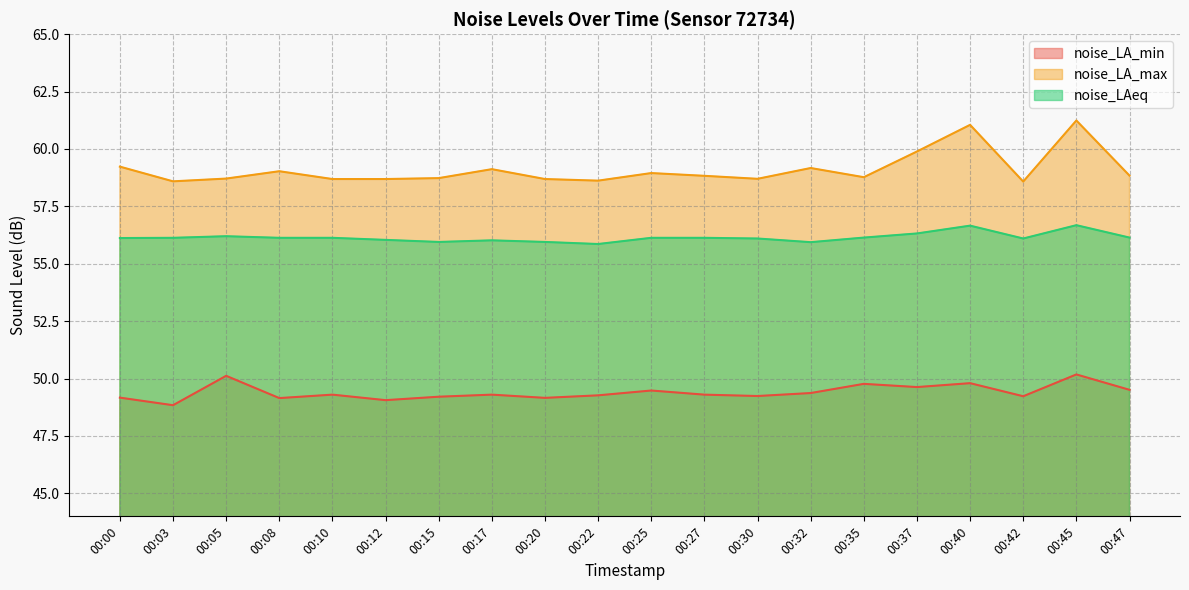

List the labels in order of noise_LA_max value, largest first.

00:45, 00:40, 00:37, 00:00, 00:32, 00:17, 00:08, 00:25, 00:47, 00:27, 00:35, 00:15, 00:05, 00:30, 00:10, 00:12, 00:20, 00:22, 00:03, 00:42